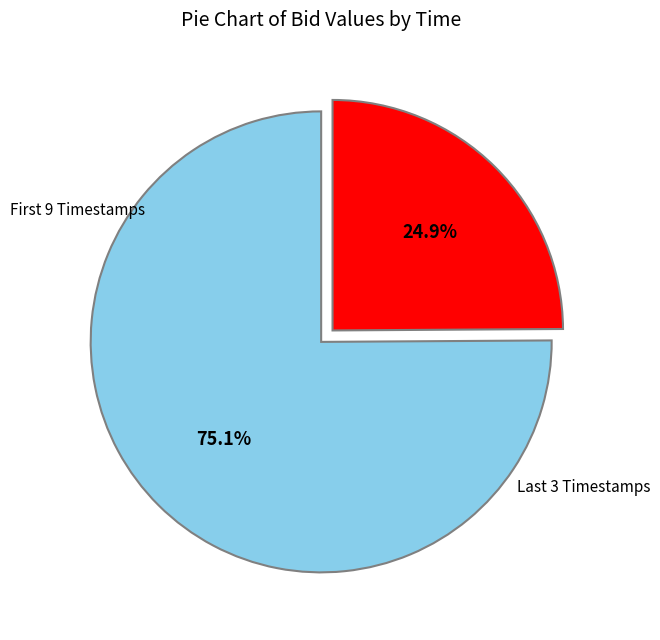

Is there a majority slice in this chart?

Yes